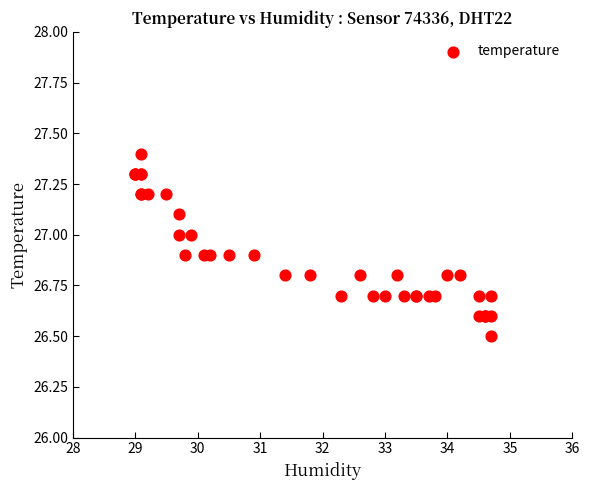

What Y value in the scatter plot is closest to 26?

26.5